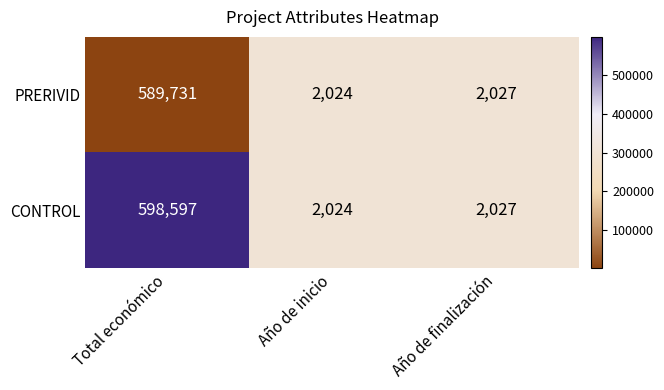

Rank the series by their average value, from highest to lowest.

CONTROL, PRERIVID